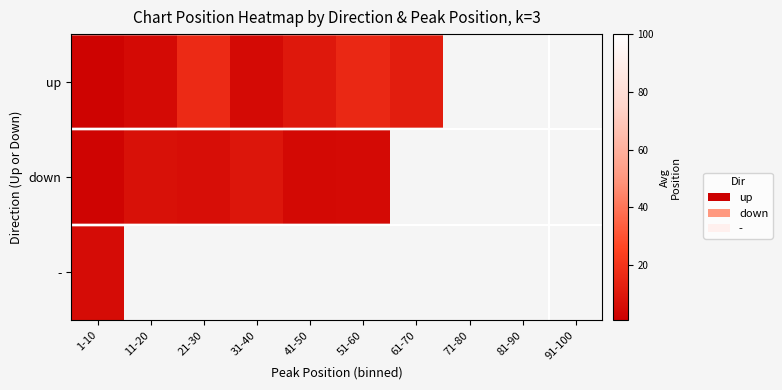

How many positive values does the down series have?

6